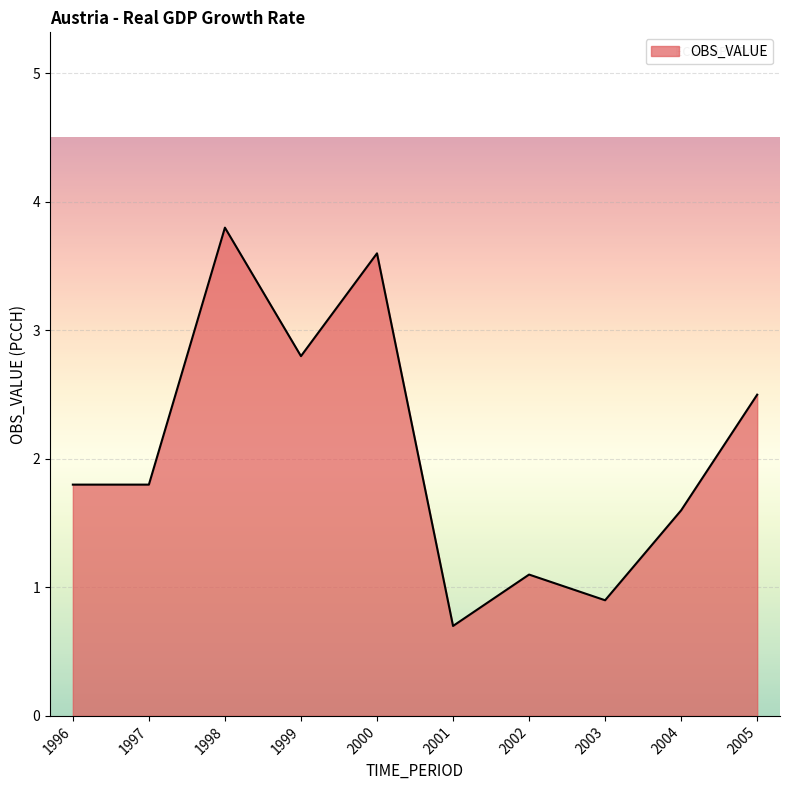

Is it true that the value at 1997 is 1.8?

True